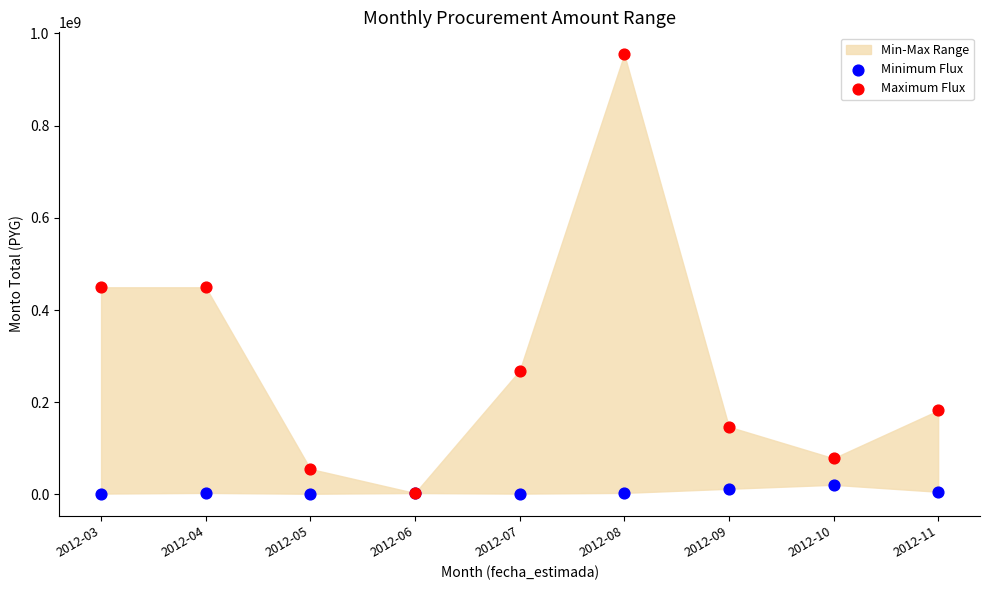

Which series contains the lowest Y value?

Minimum Flux